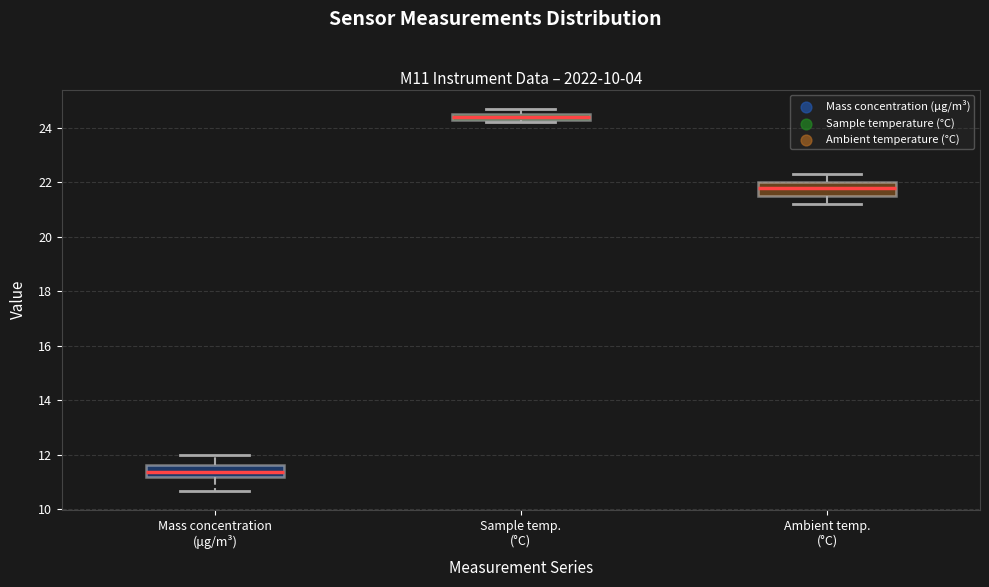

Which box has the highest median line?

Sample temp. (°C)